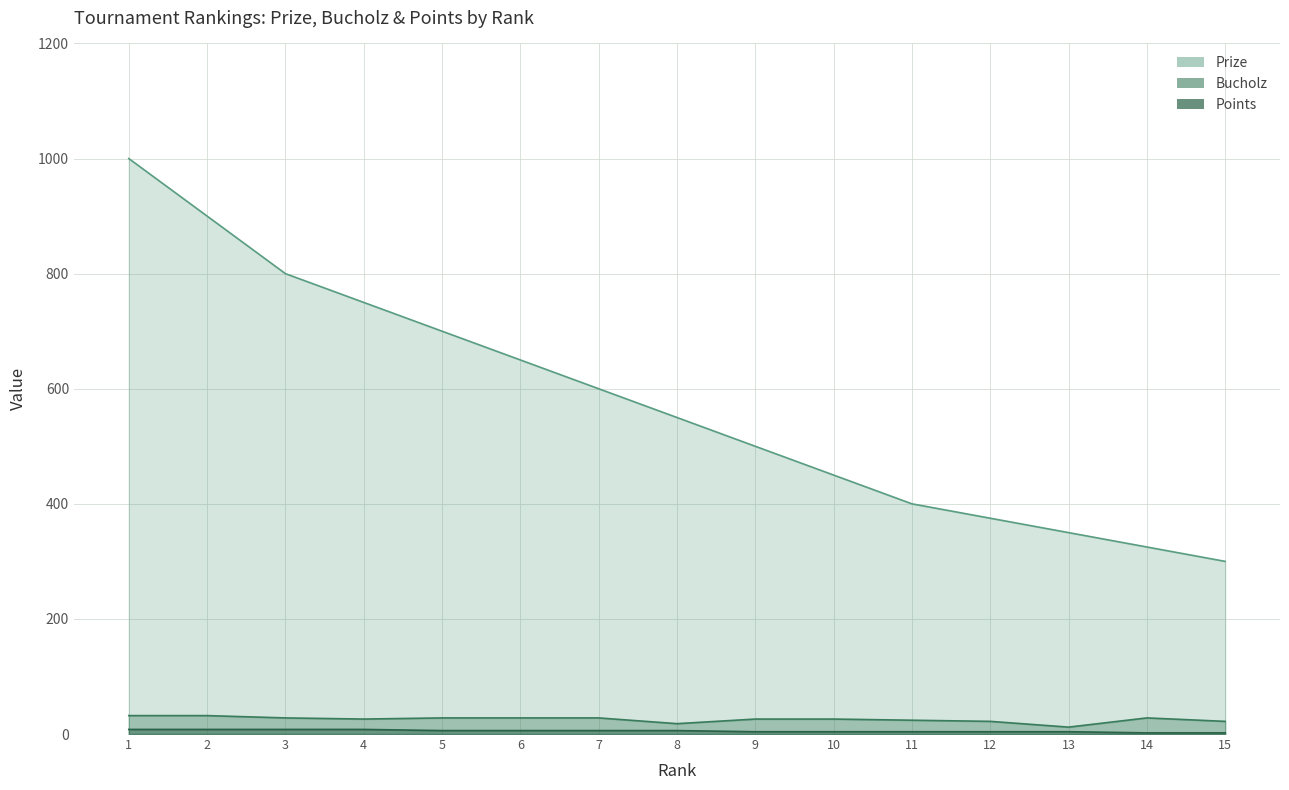

What is the difference between the highest and lowest values at 11?

396